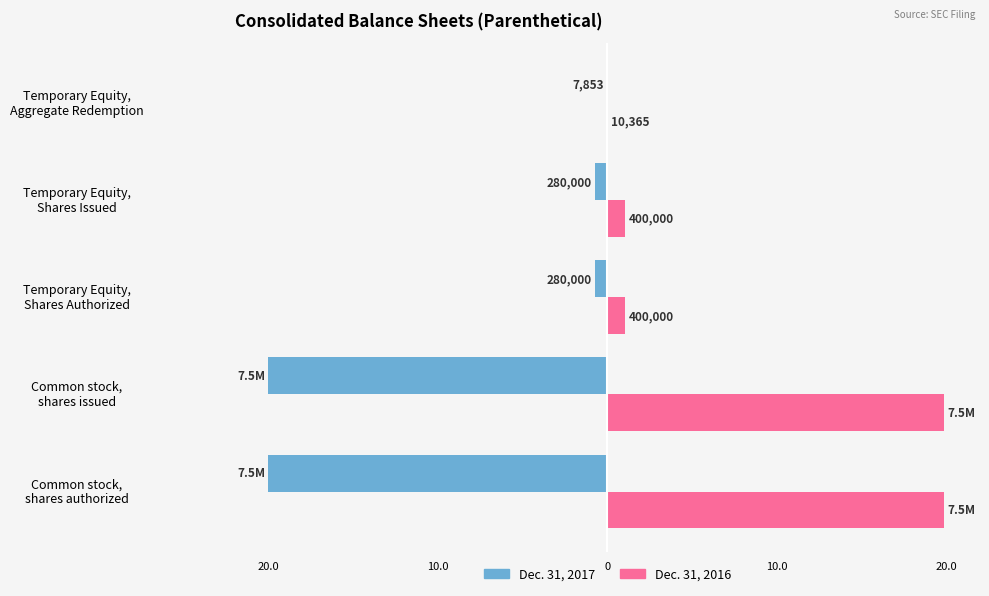

What are all the series names shown in the legend?

Dec. 31, 2017, Dec. 31, 2016